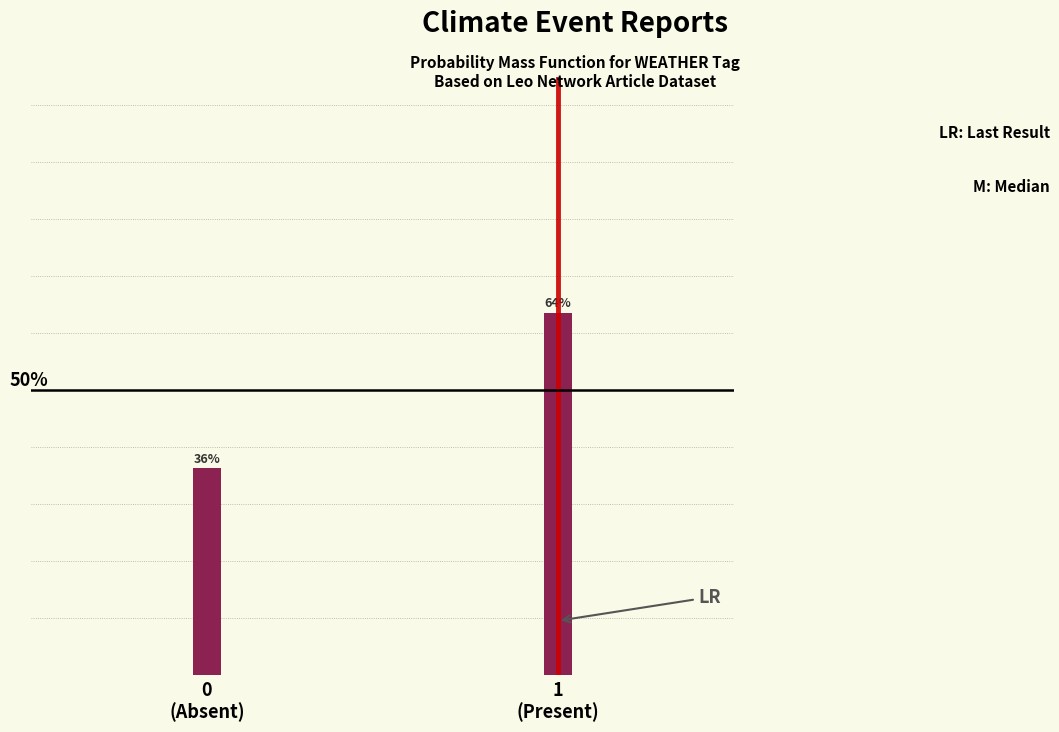

Are the bars horizontal?

No